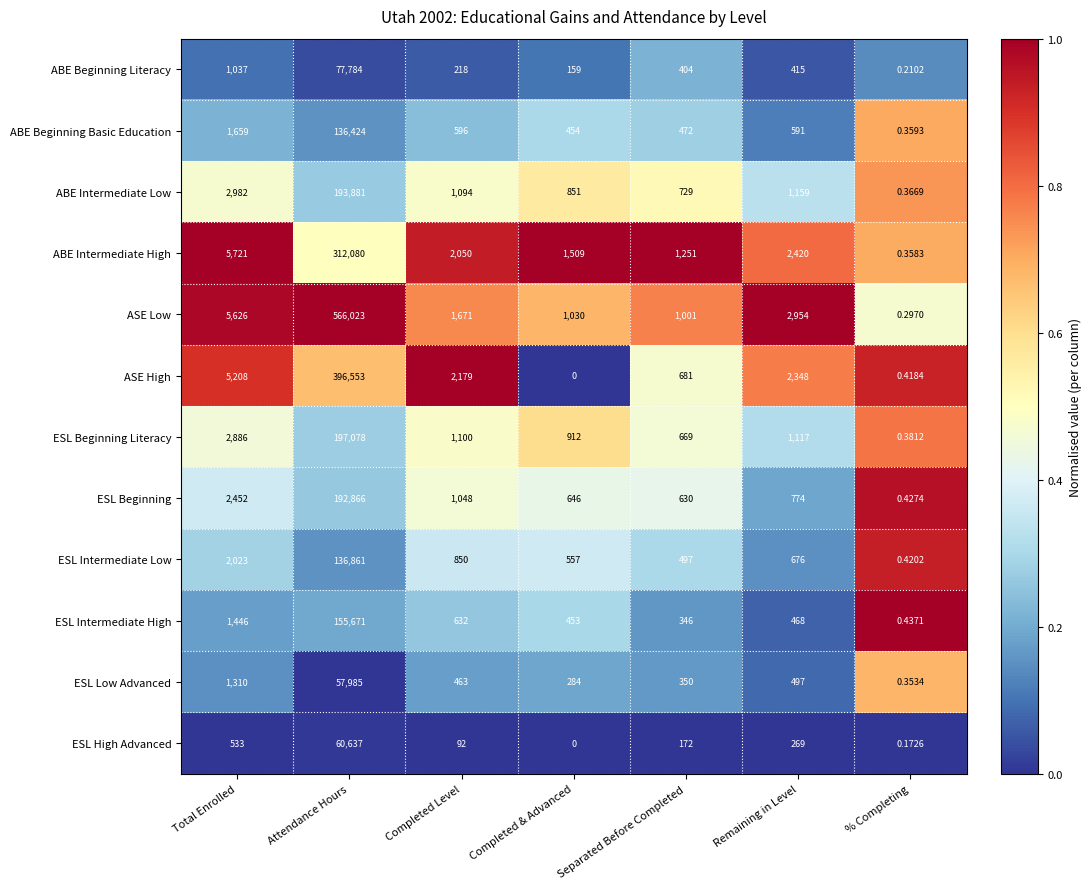

Which series has the widest spread of values?

ASE Low